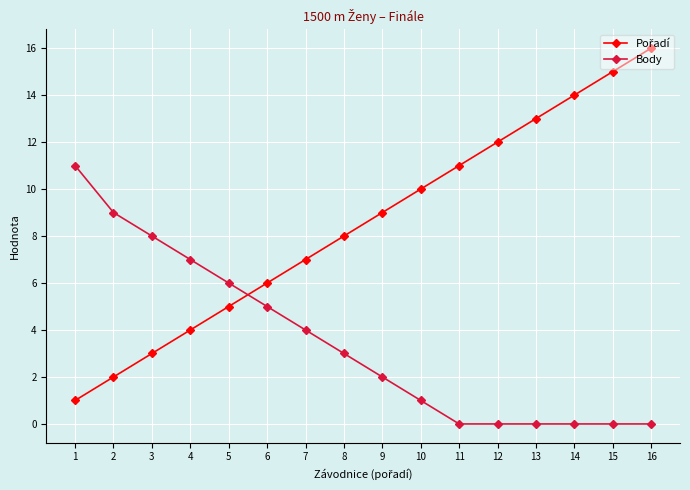

At which category is the sum across all series the highest?

16